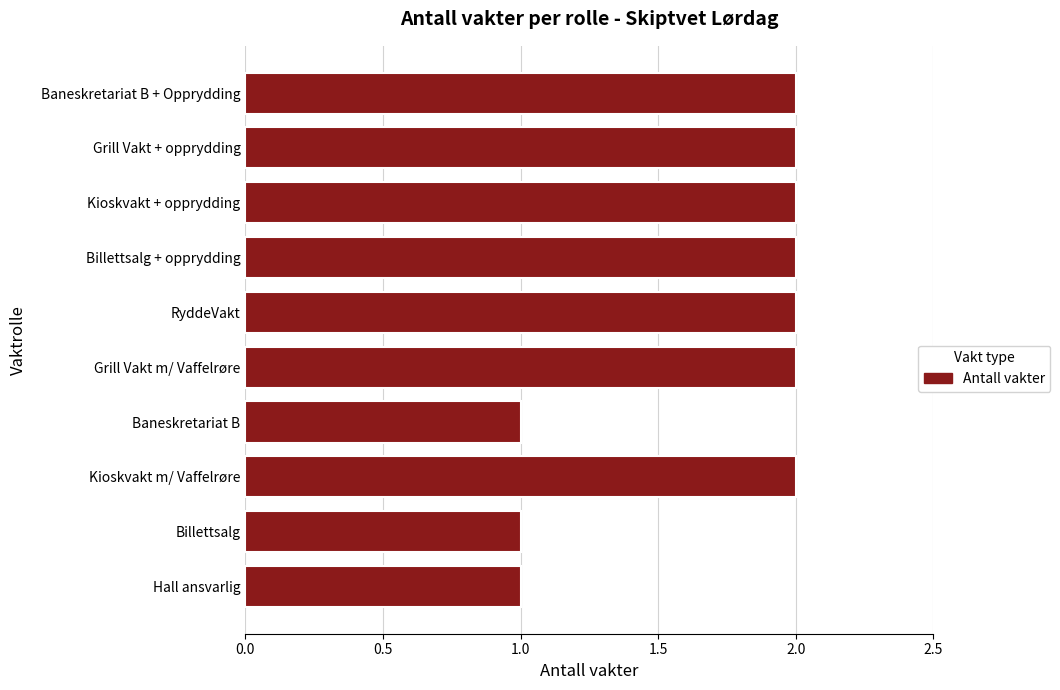

Reading bottom to top, extract all data points from this chart.

Hall ansvarlig=1	Billettsalg=1	Kioskvakt m/ Vaffelrøre=2	Baneskretariat B=1	Grill Vakt m/ Vaffelrøre=2	RyddeVakt=2	Billettsalg + opprydding=2	Kioskvakt + opprydding=2	Grill Vakt + opprydding=2	Baneskretariat B + Opprydding=2